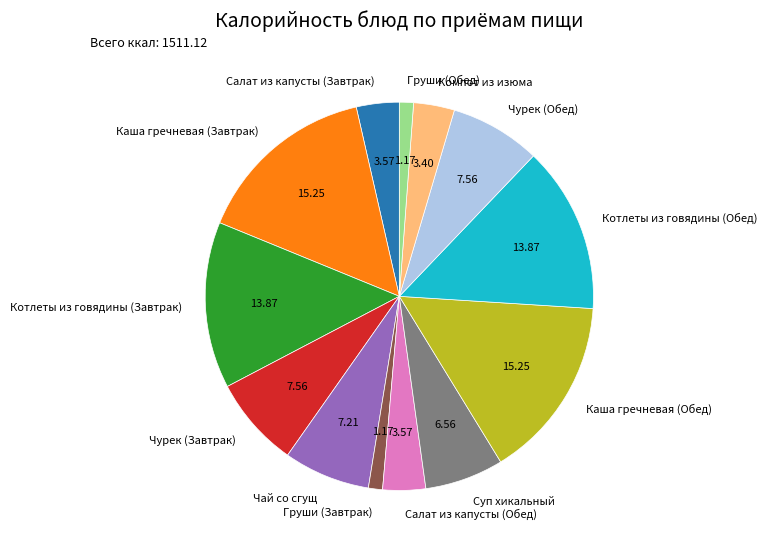

Between Груши (Завтрак) and Чай со сгущ, which is larger?

Чай со сгущ